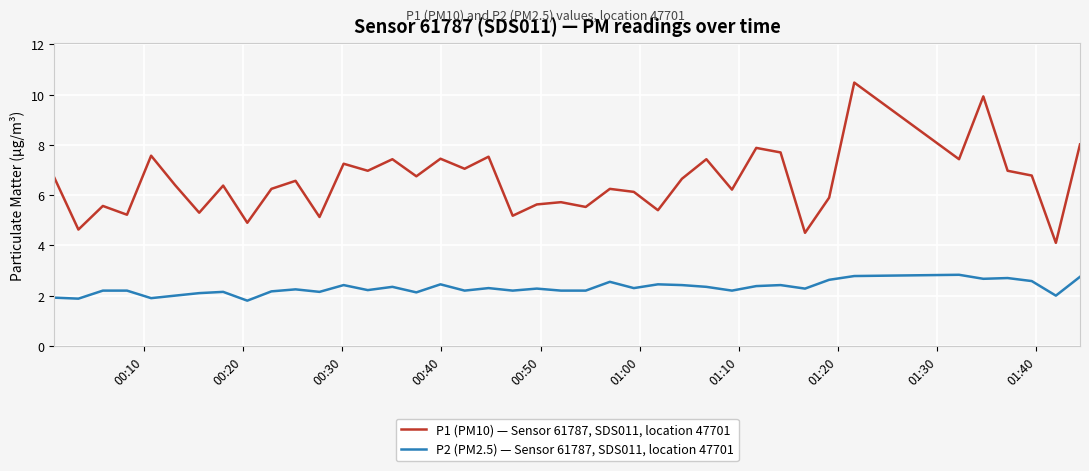

True or false: P2 (PM2.5) — Sensor 61787, SDS011, location 47701 and P1 (PM10) — Sensor 61787, SDS011, location 47701 intersect in this chart.

False